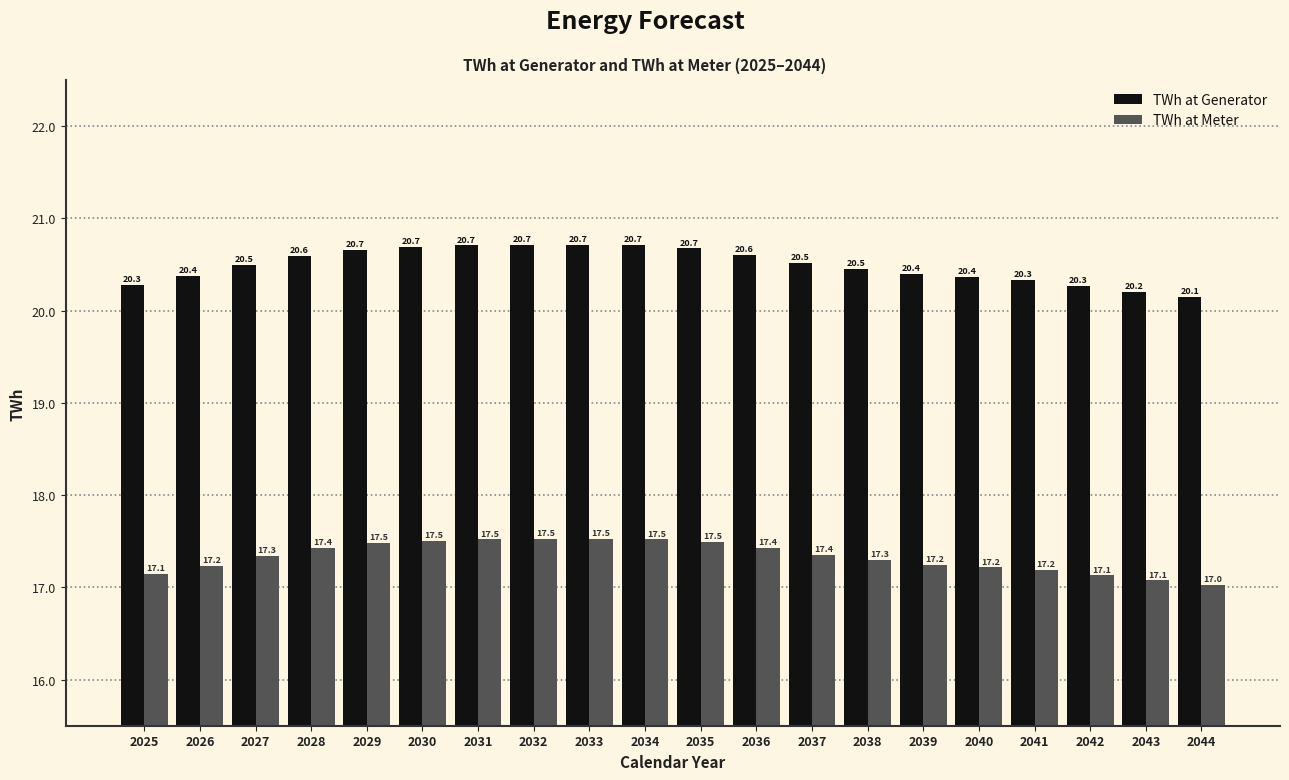

What is the difference between the highest and lowest values at 2036?

3.2